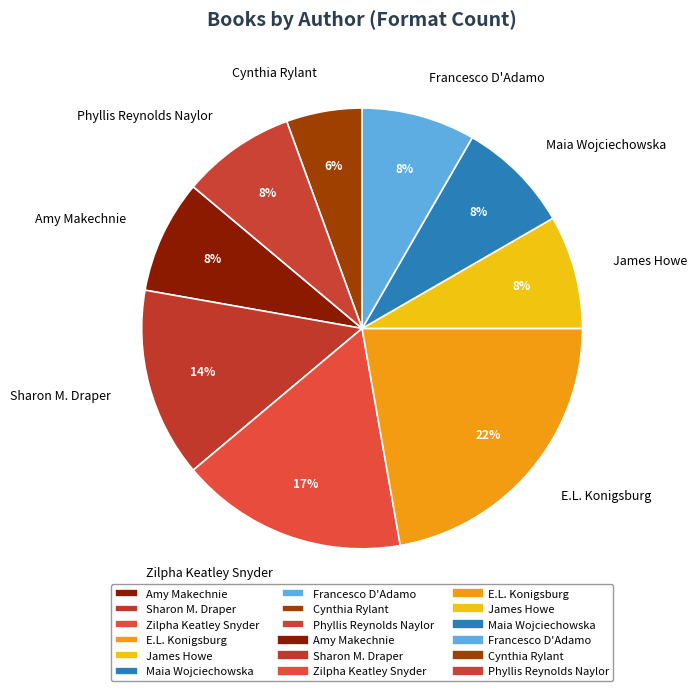

Is the sum of Amy Makechnie and Maia Wojciechowska greater than half?

No